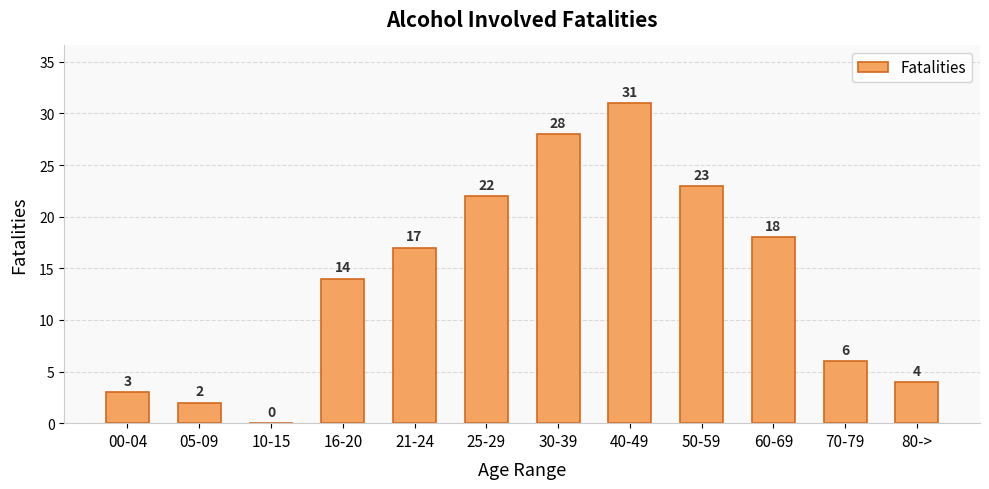

How many categories are shown in the chart?

12